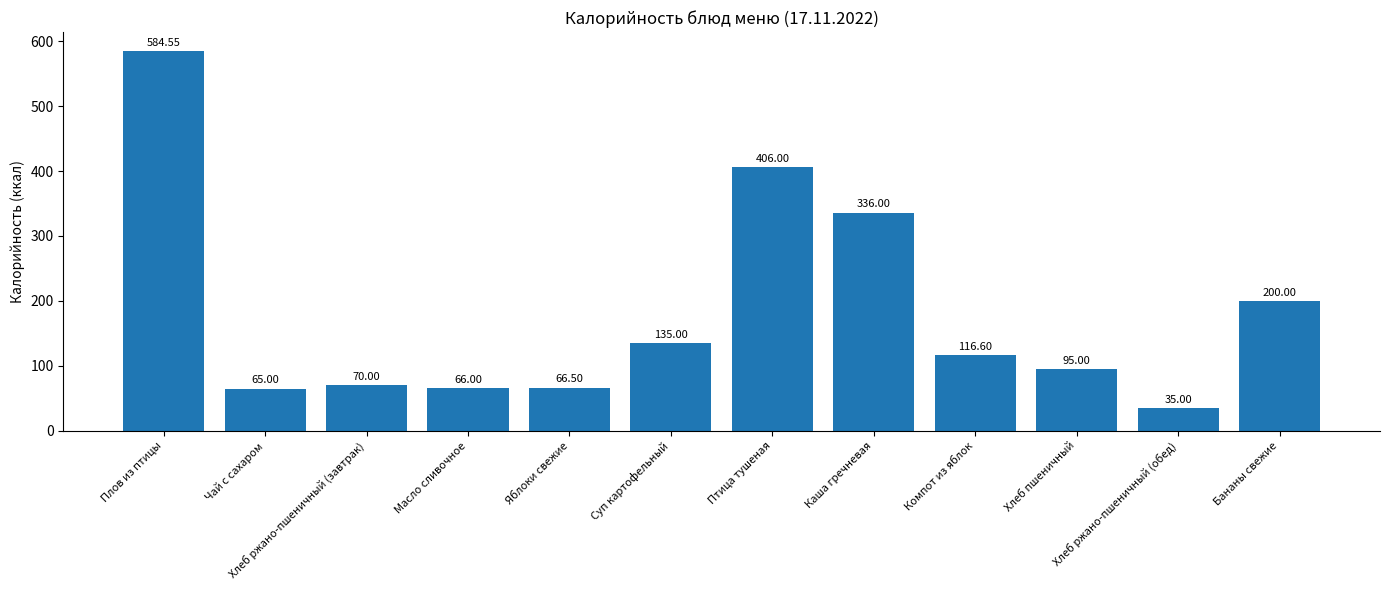

What is the label of the 3rd bar from the right?

Хлеб пшеничный